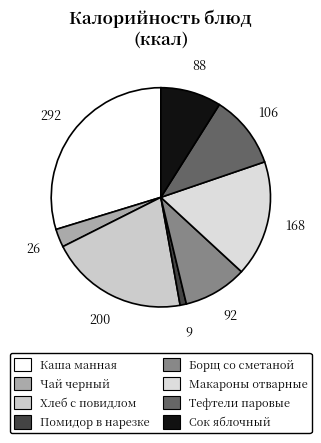

Is there any slice that represents more than half of the pie?

No